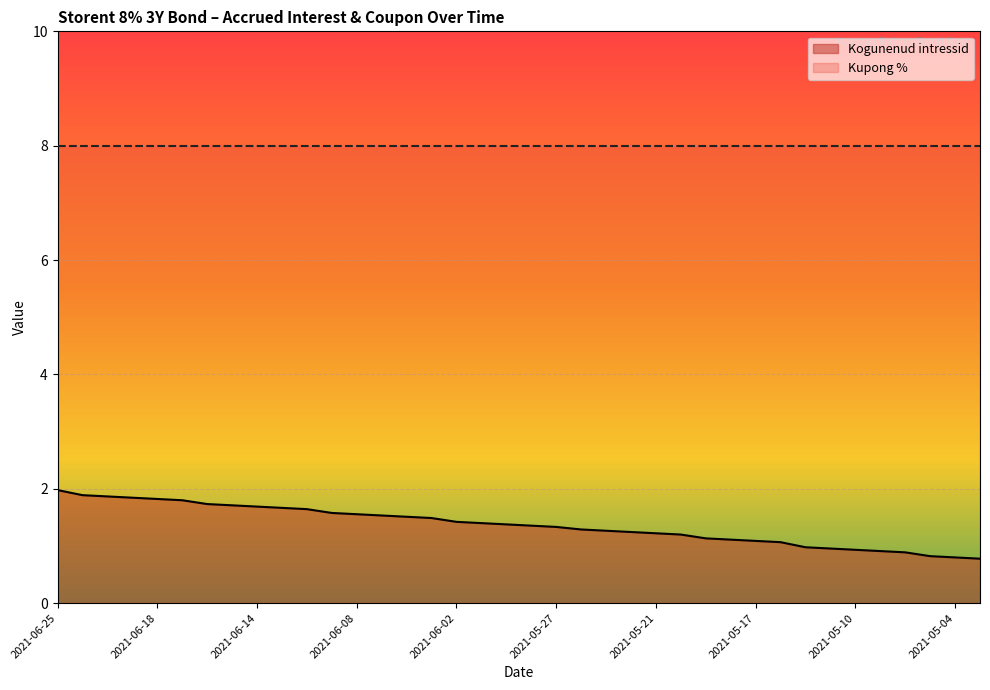

What is the value of the 10th point from the left?

1.7